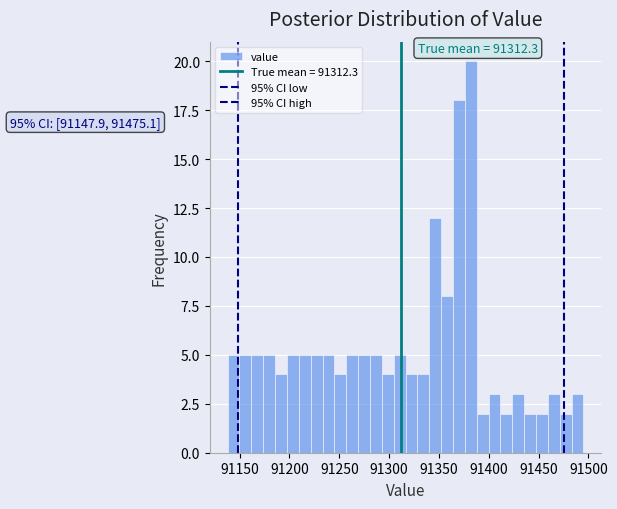

Read against the x-axis, roughly where is the centre of the tallest bar?

91380